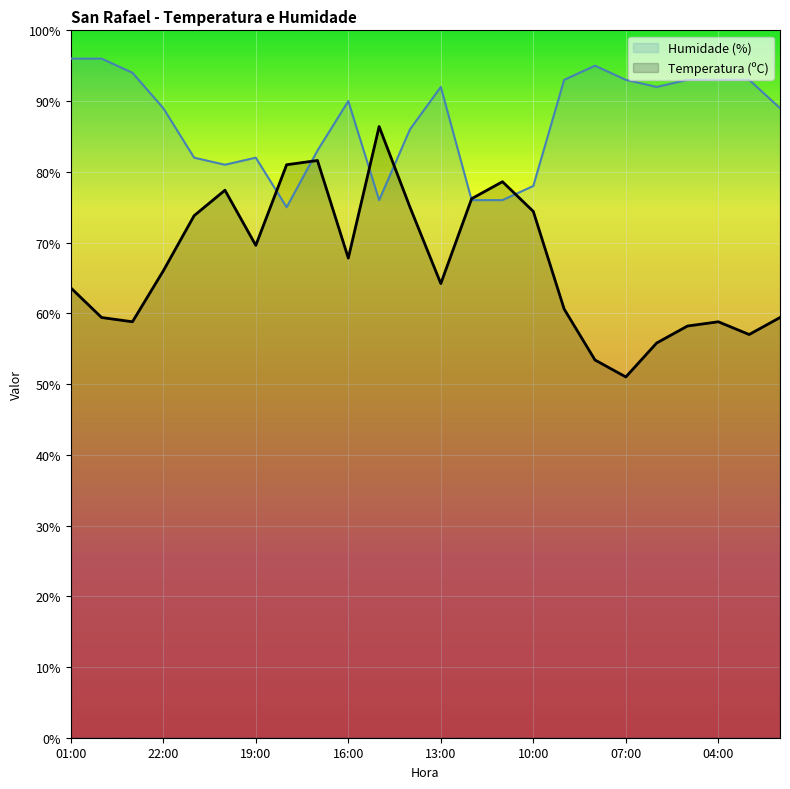

How many lines are shown in the chart?

2